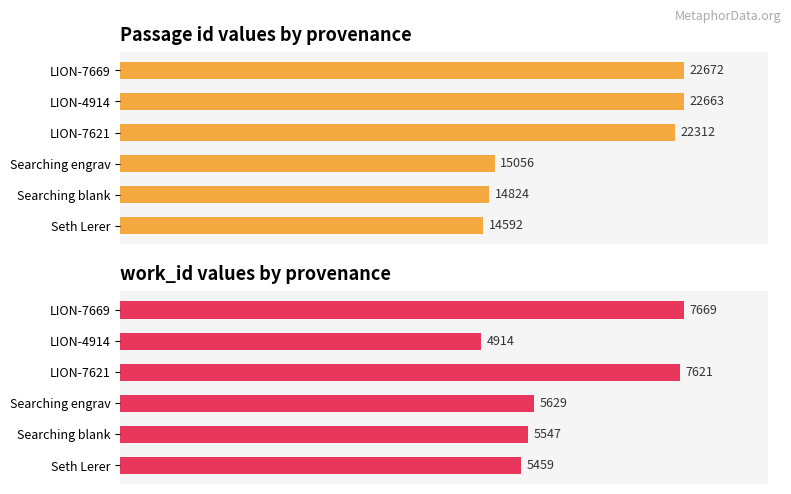

Between 40 and 60, which series saw the biggest shift?

Passage id values by provenance